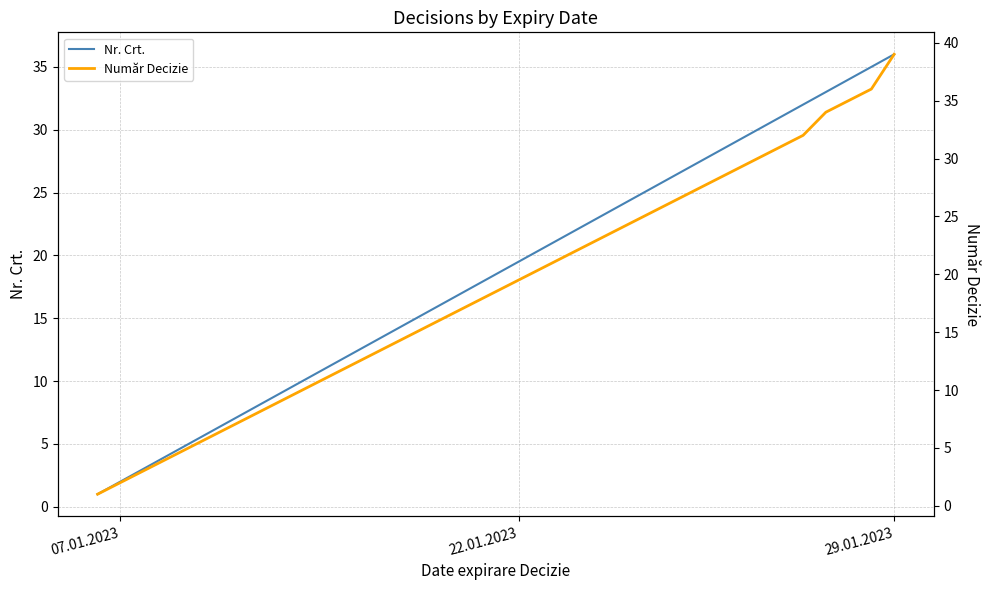

Is it true that Nr. Crt. equals 36 at 29.01.2023?

True